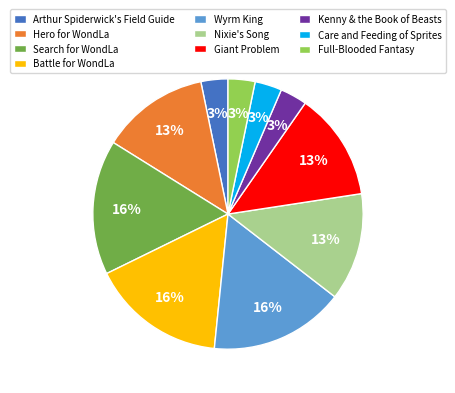

True or false: Kenny & the Book of Beasts accounts for 3% of the total.

True